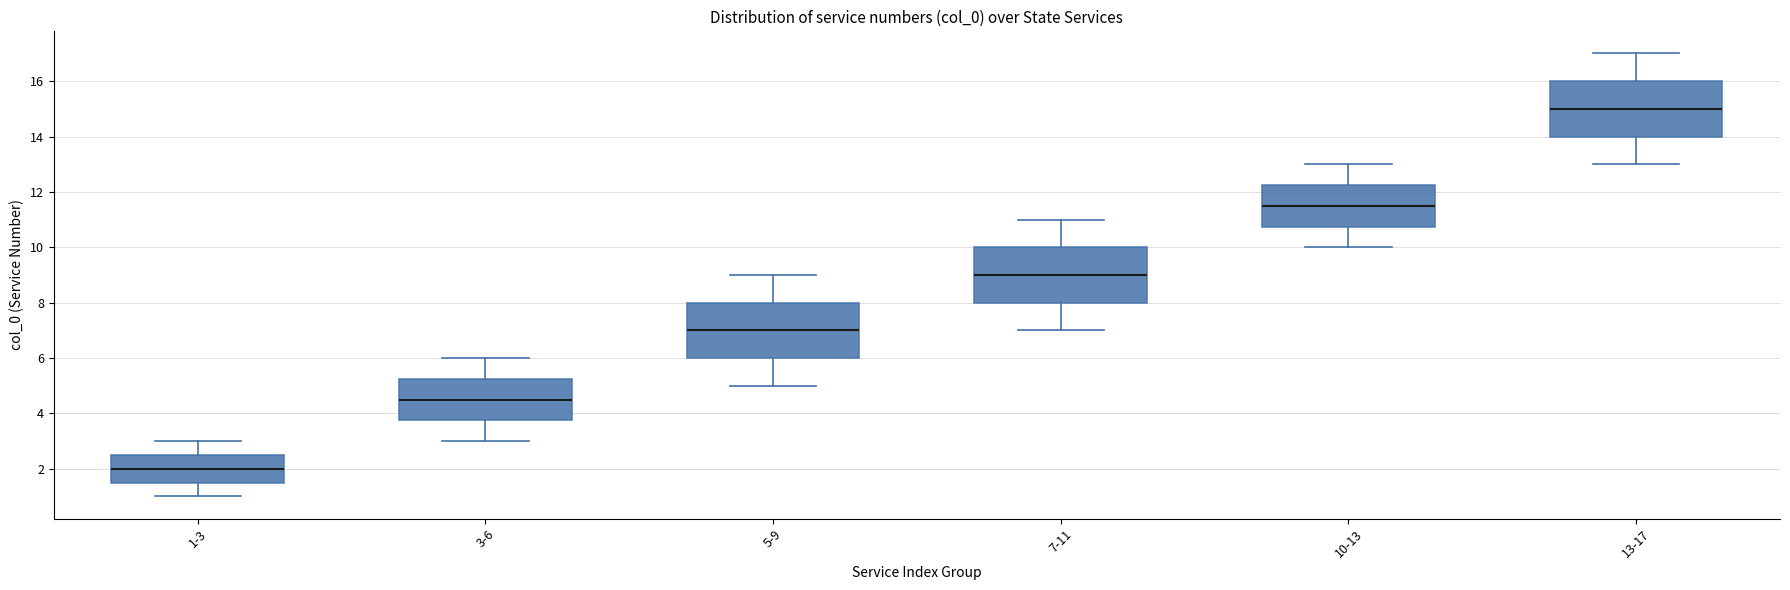

Reading left to right, transcribe this box plot: for each box, give where its median line is, the range the box spans, and where its two whiskers end, as read against the y-axis. The values are not printed on the chart, so give them approximately, as read against the axis.

1-3: median 2.0, box 1.6 to 2.6, whiskers 1.0 to 3.0
3-6: median 4.6, box 3.8 to 5.2, whiskers 3.0 to 6.0
5-9: median 7.0, box 6.0 to 8.0, whiskers 5.0 to 9.0
7-11: median 9.0, box 8.0 to 10.0, whiskers 7.0 to 11.0
10-13: median 11.6, box 10.8 to 12.2, whiskers 10.0 to 13.0
13-17: median 15.0, box 14.0 to 16.0, whiskers 13.0 to 17.0